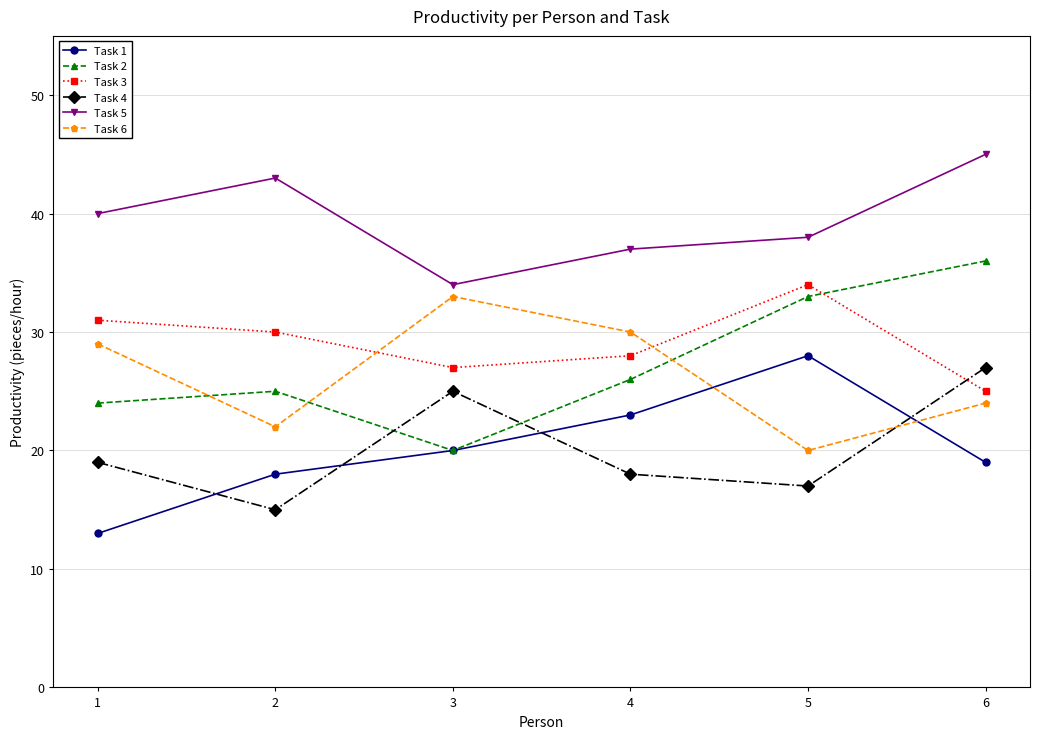

Which label corresponds to the smallest value in the chart?

1